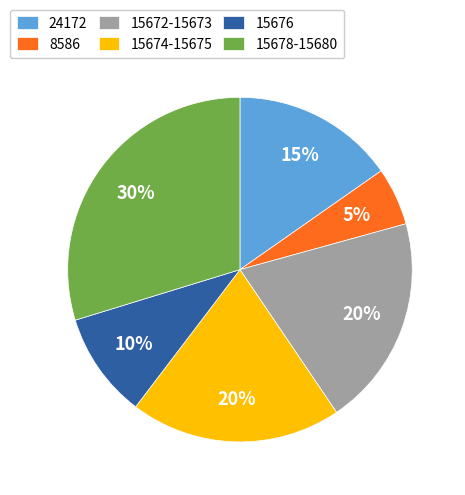

Which slice is the largest?

15678-15680